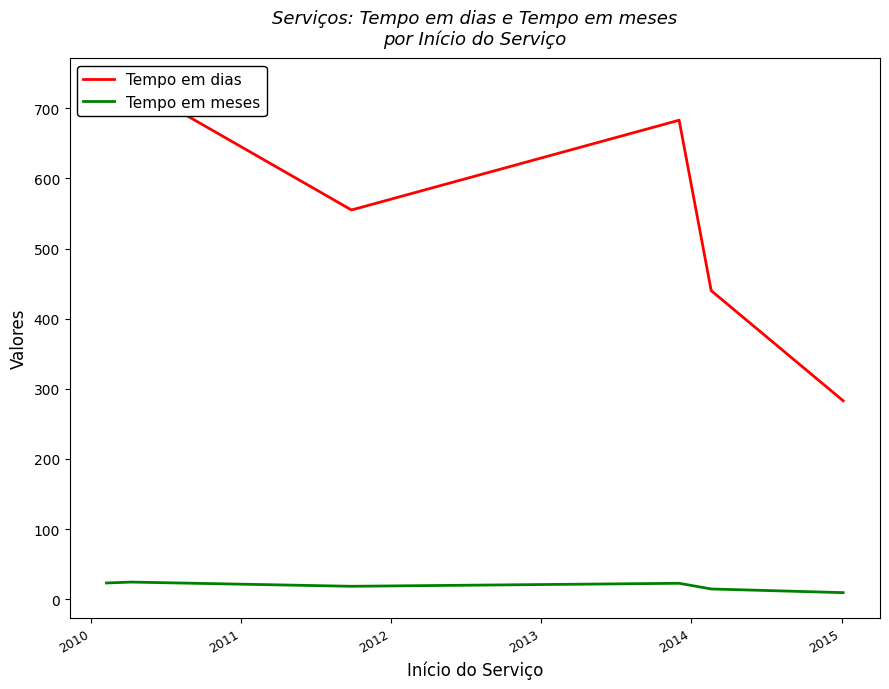

How many values in the Tempo em dias series exceed 683?

2